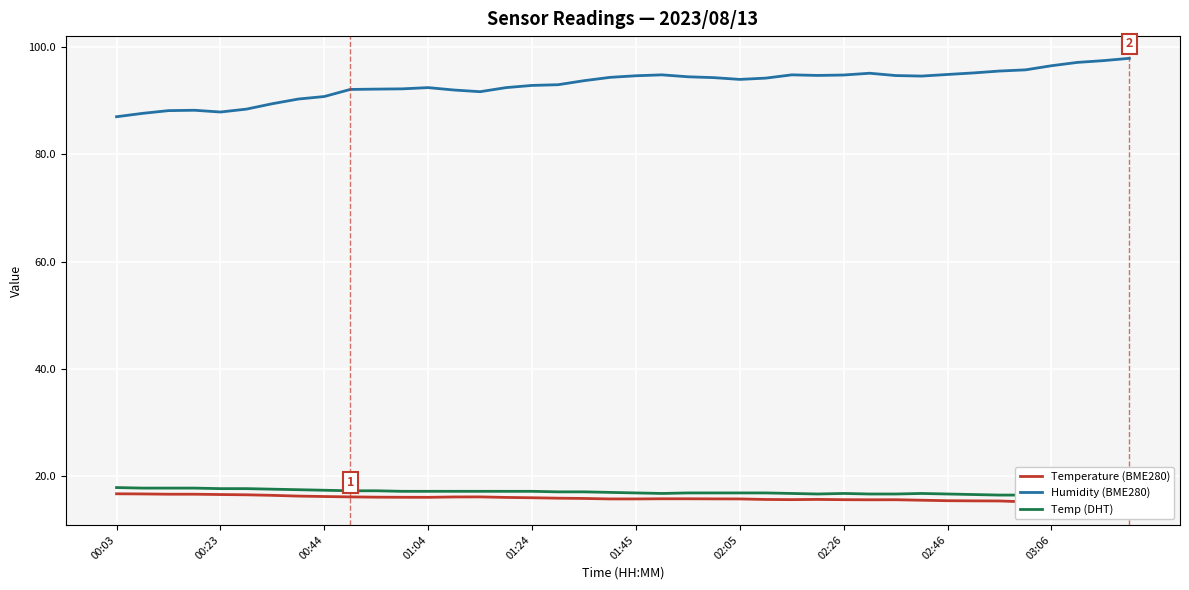

What is the value of the Humidity (BME280) point at the 21st from the left?

94.7